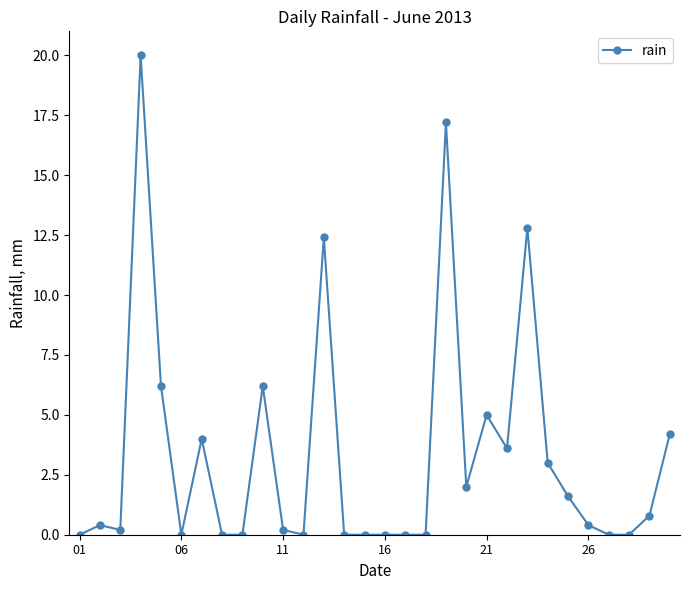

How many lines are shown in the chart?

1